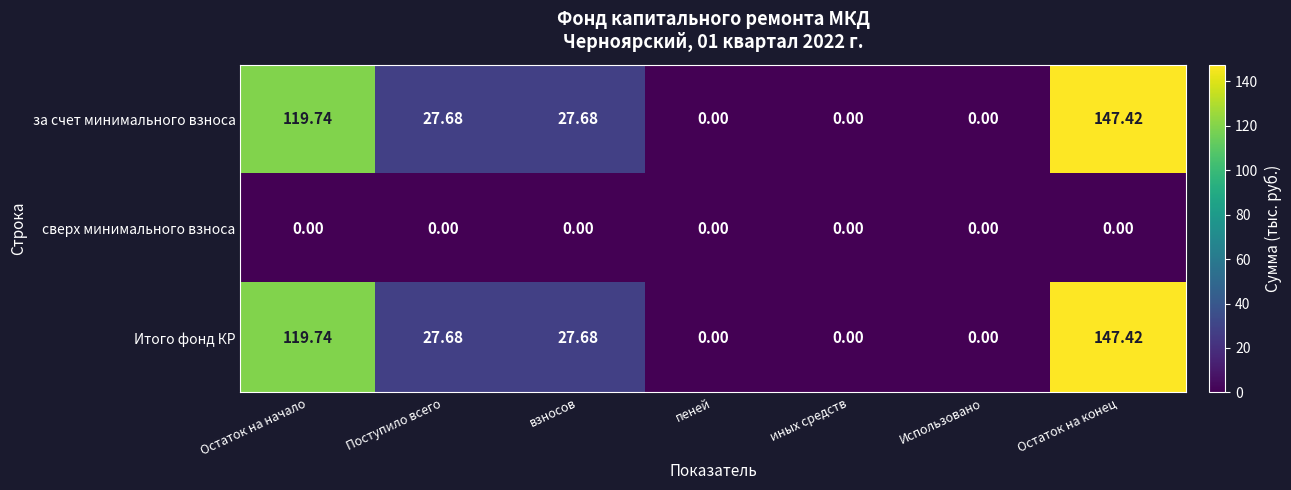

At which category is the sum across all series the highest?

Остаток на конец